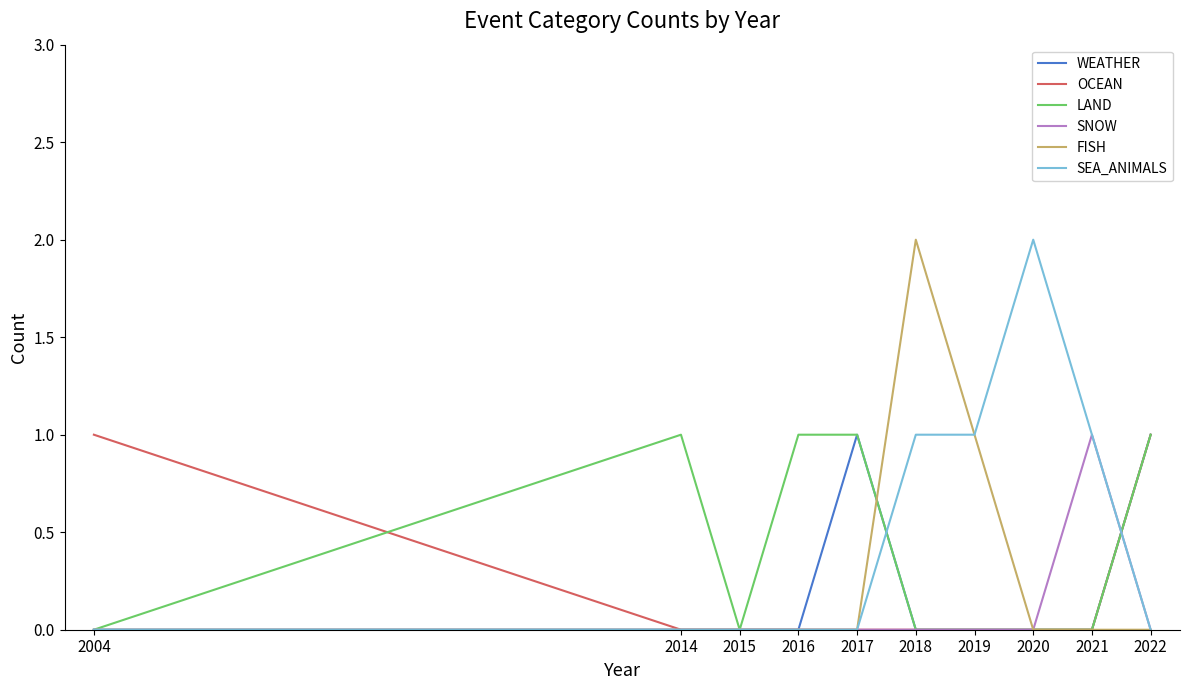

What are all the series names shown in the legend?

WEATHER, OCEAN, LAND, SNOW, FISH, SEA_ANIMALS